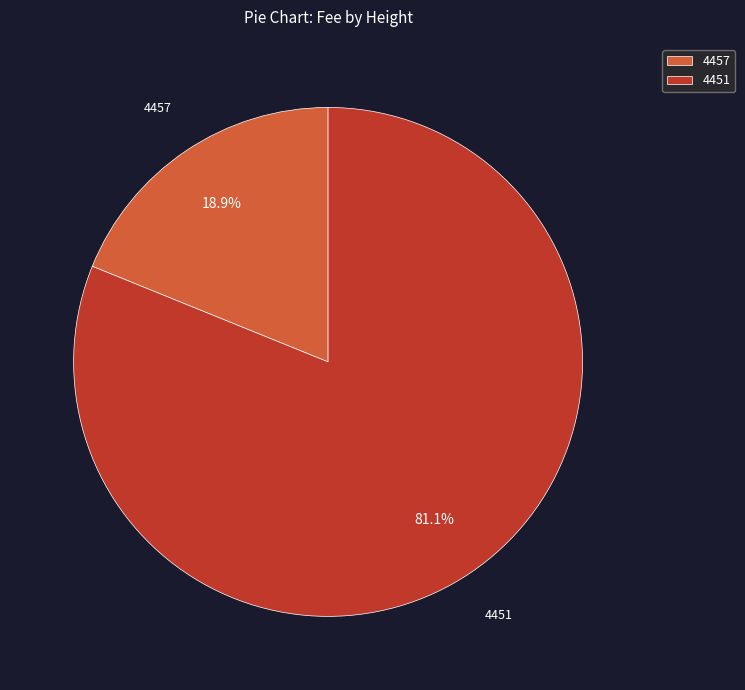

The 4457 slice represents 19% of the pie. True or false?

True